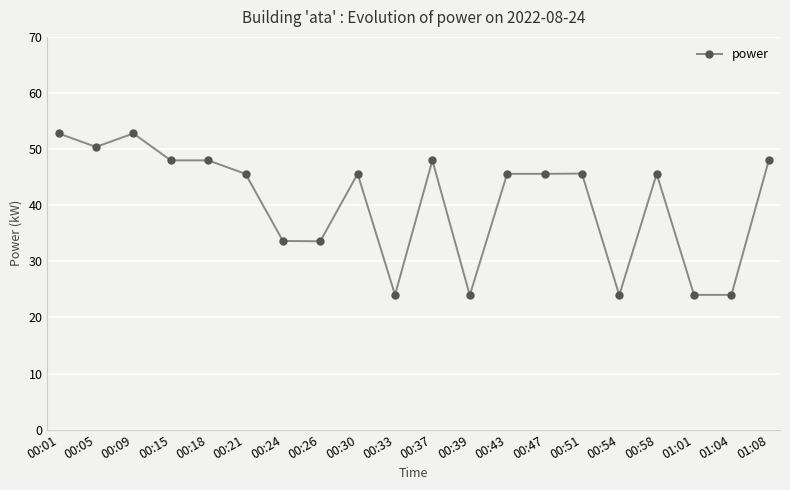

Where is the first local maximum?

00:09